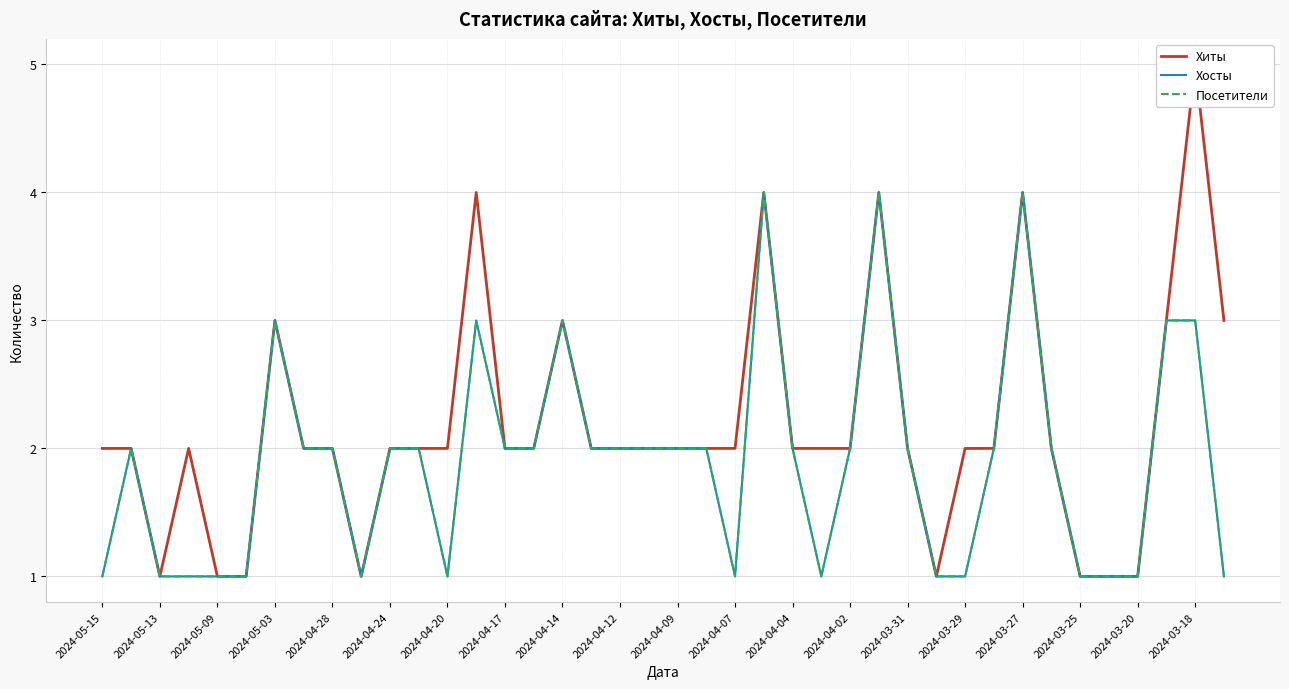

How many values in the Хосты series exceed 2?

8